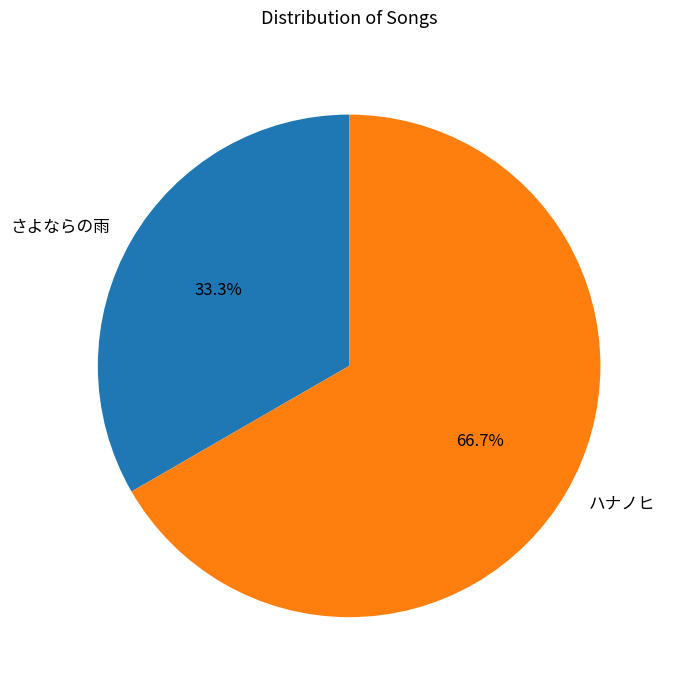

True or false: さよならの雨 accounts for 42% of the total.

False